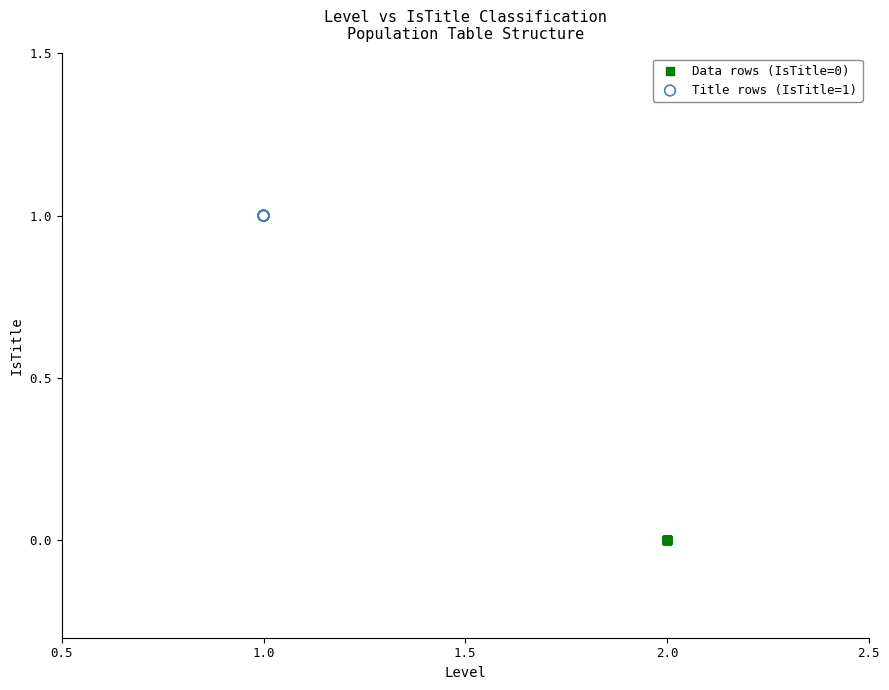

What are all the series names shown in the legend?

Data rows (IsTitle=0), Title rows (IsTitle=1)